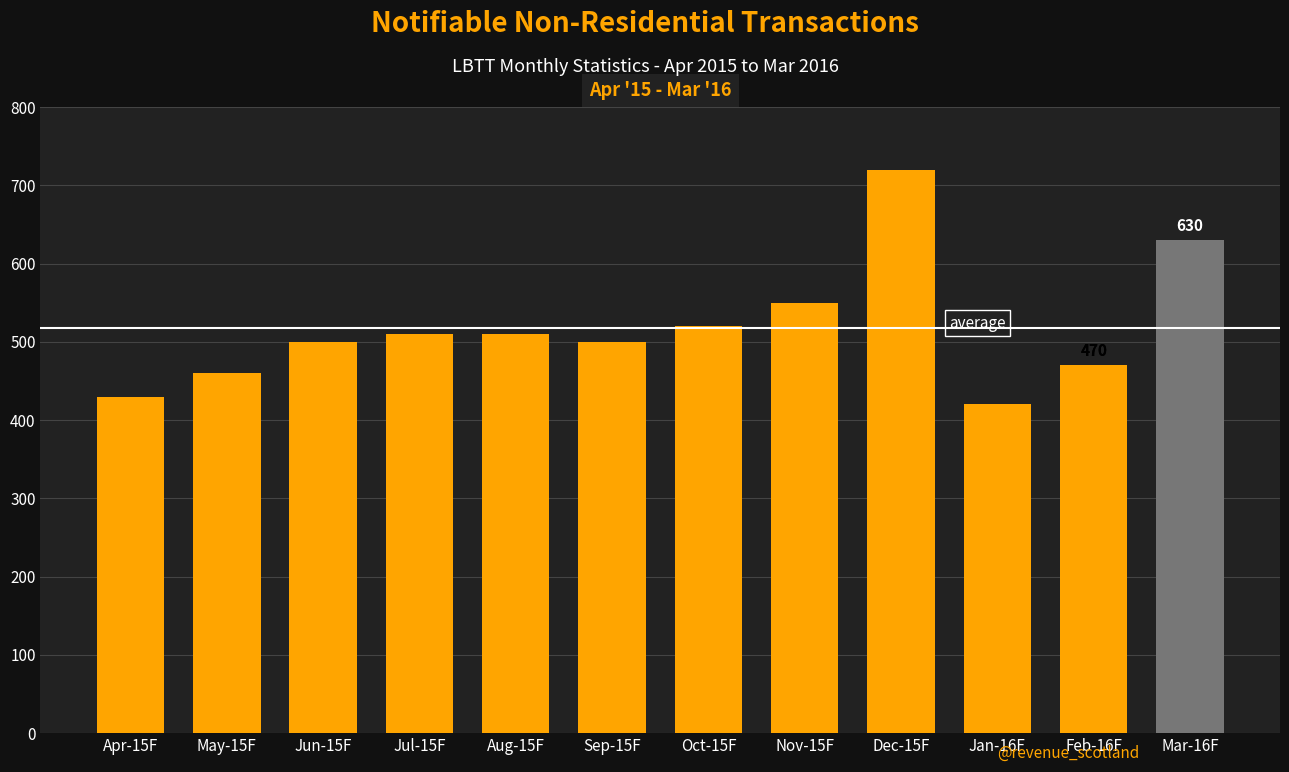

Are the bars grouped side by side (vs. stacked)?

No